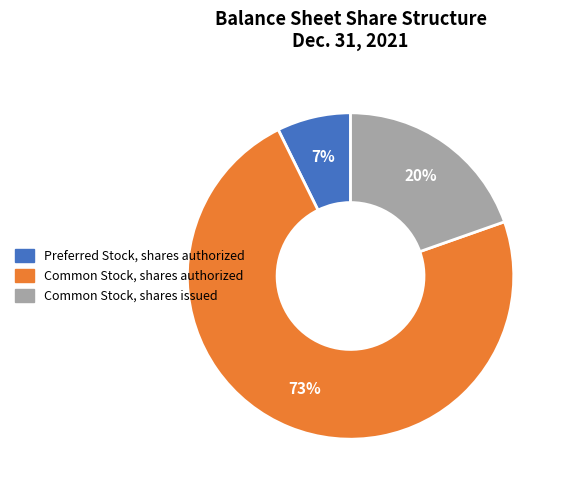

What is the majority slice?

Common Stock, shares authorized